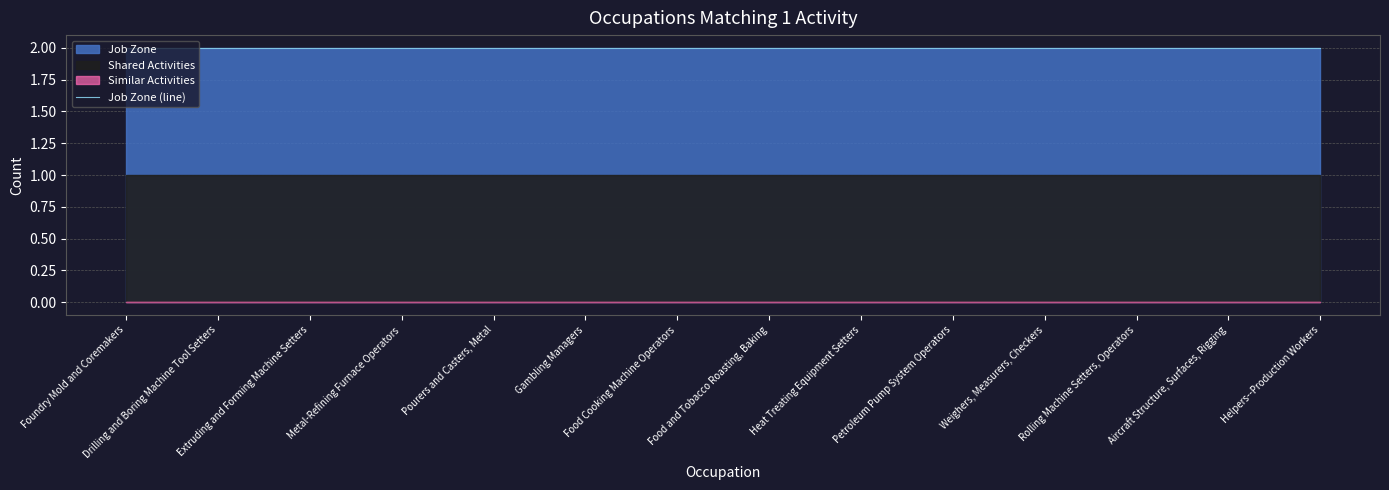

What is the total value across all series at Foundry Mold and Coremakers?

3